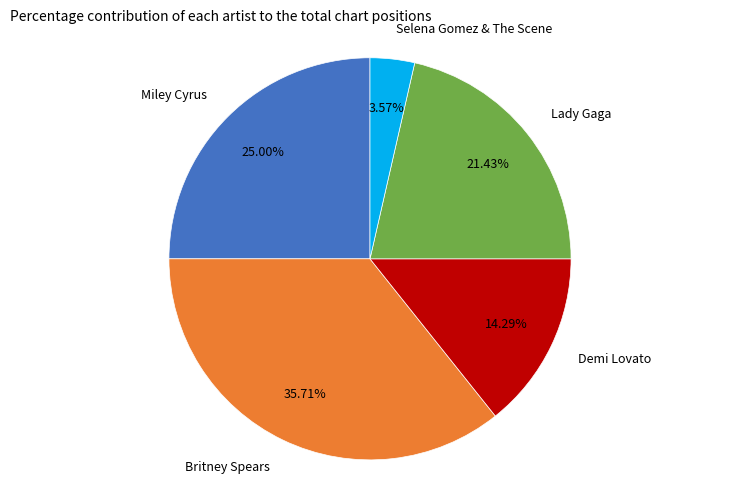

Between Britney Spears and Selena Gomez & The Scene, which is larger?

Britney Spears